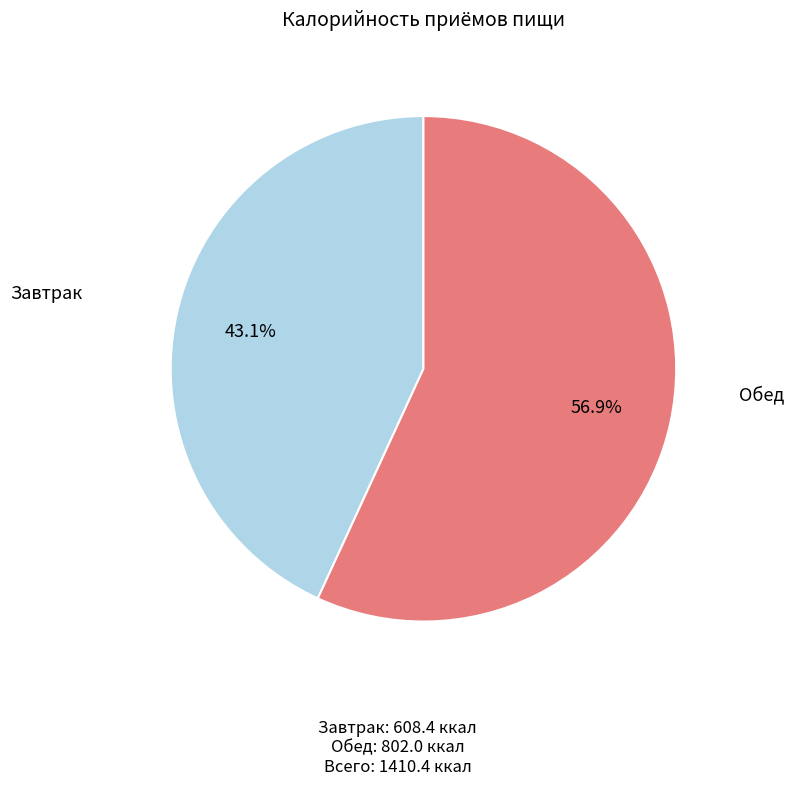

Is there a majority slice in this chart?

Yes